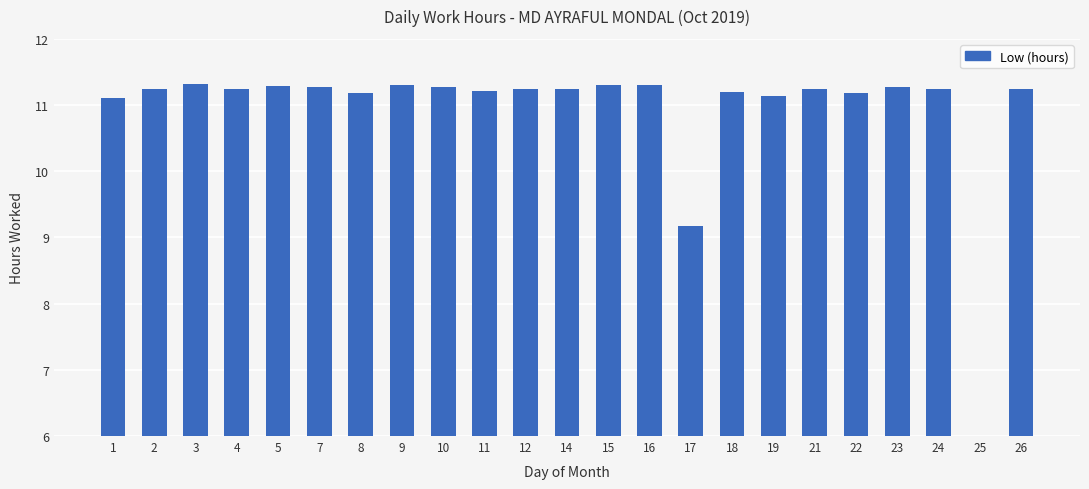

Reading right to left, transcribe all the data shown in this chart.

11.2	0.0	11.2	11.3	11.2	11.2	11.1	11.2	9.2	11.3	11.3	11.2	11.2	11.2	11.3	11.3	11.2	11.3	11.3	11.2	11.3	11.2	11.1